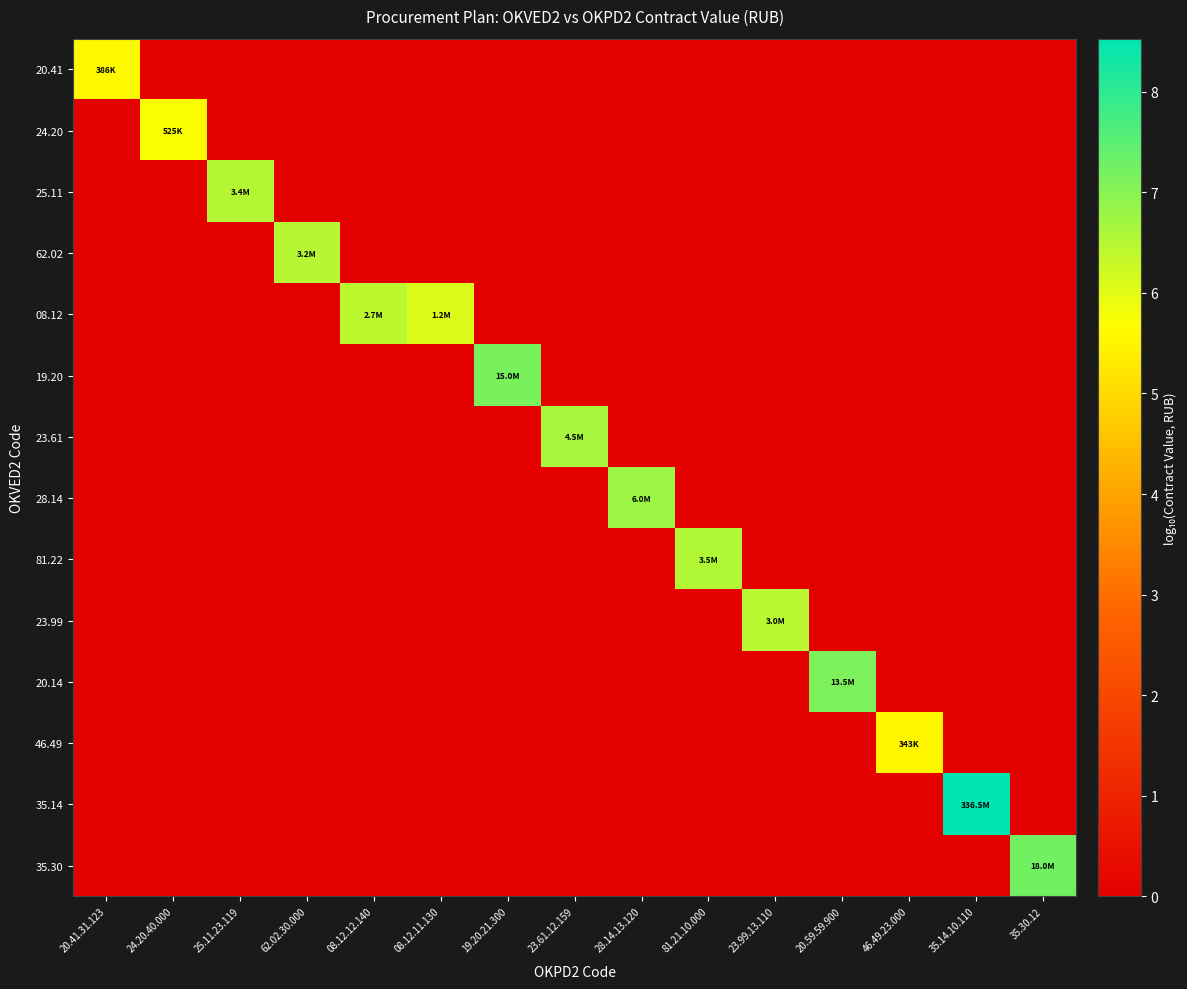

What is the difference between the highest and lowest values at 08.12.11.130?

6.1